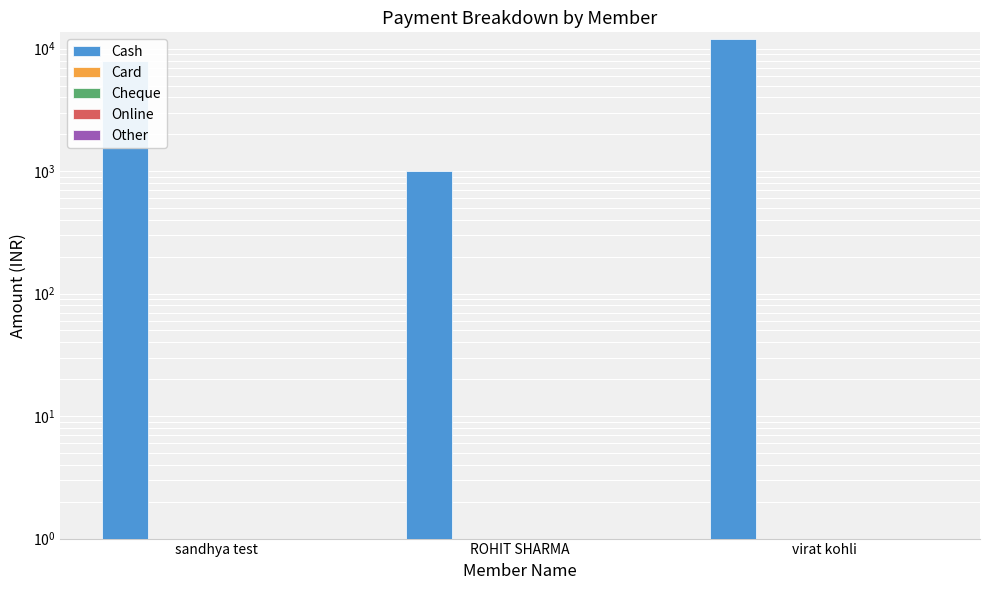

What is the value of the Cash bar at the 2nd from the left?

1000